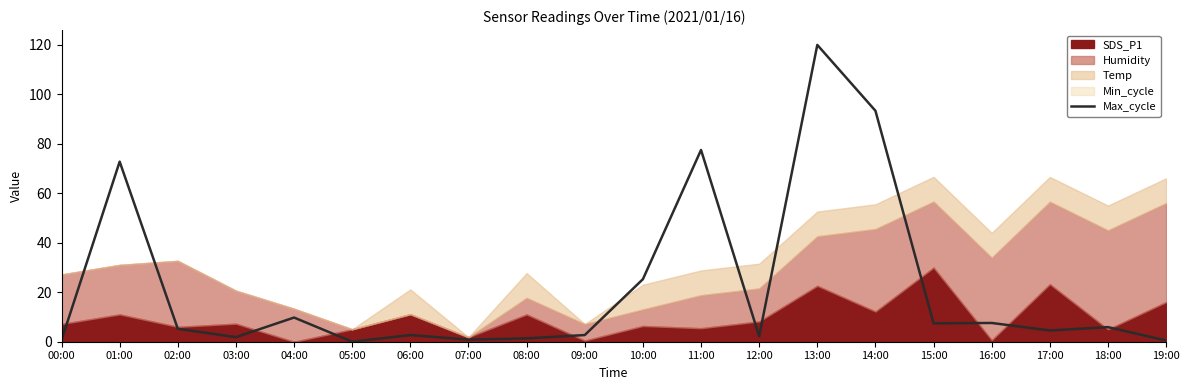

Does the chart have visible grid lines?

No